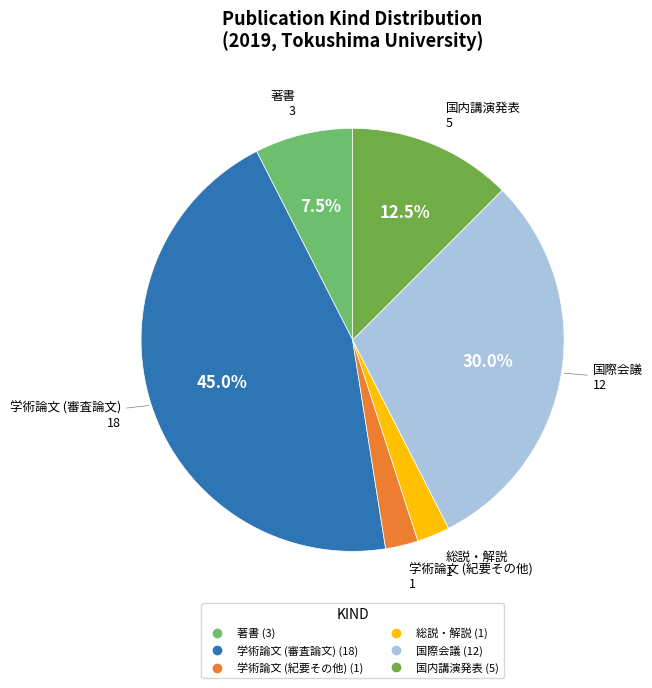

Is there a majority slice in this chart?

No